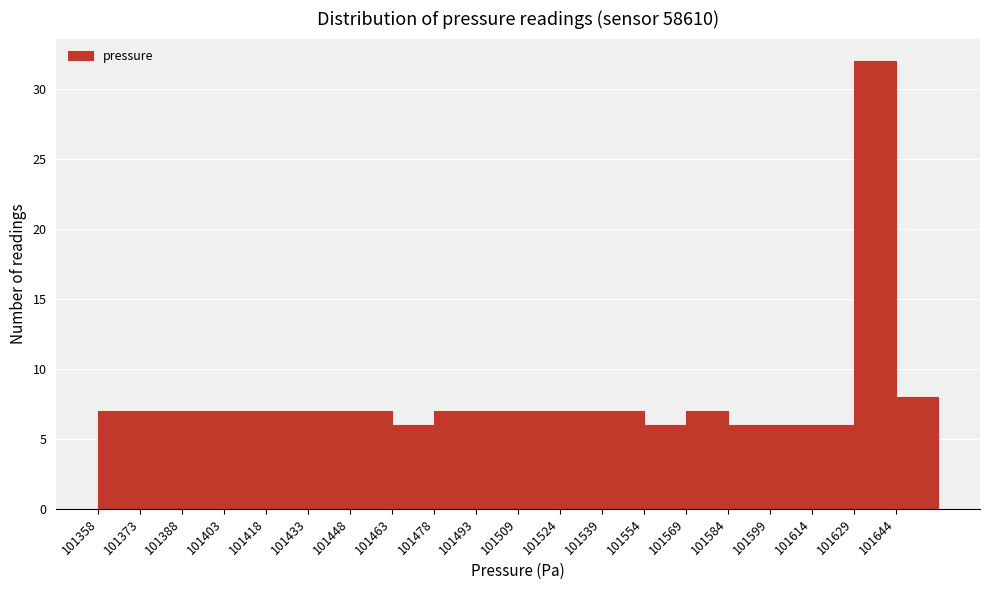

Over which range of the x-axis is the bar tallest?

101630 to 101644